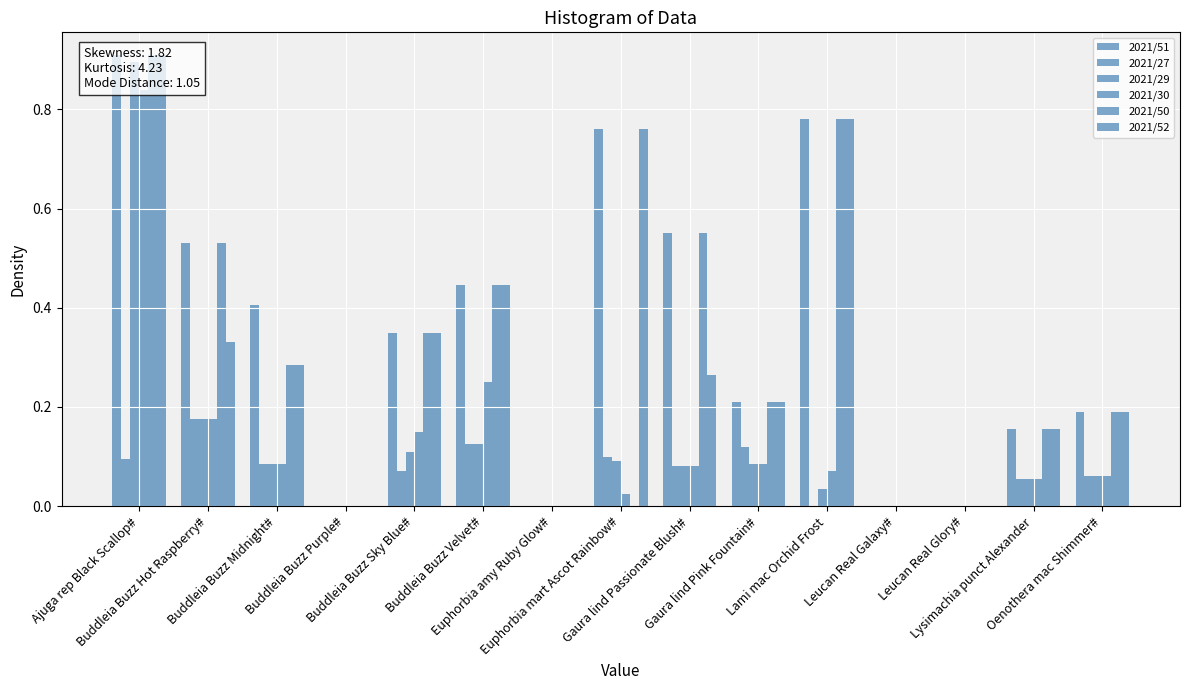

Which series has the largest total across all categories?

2021/51